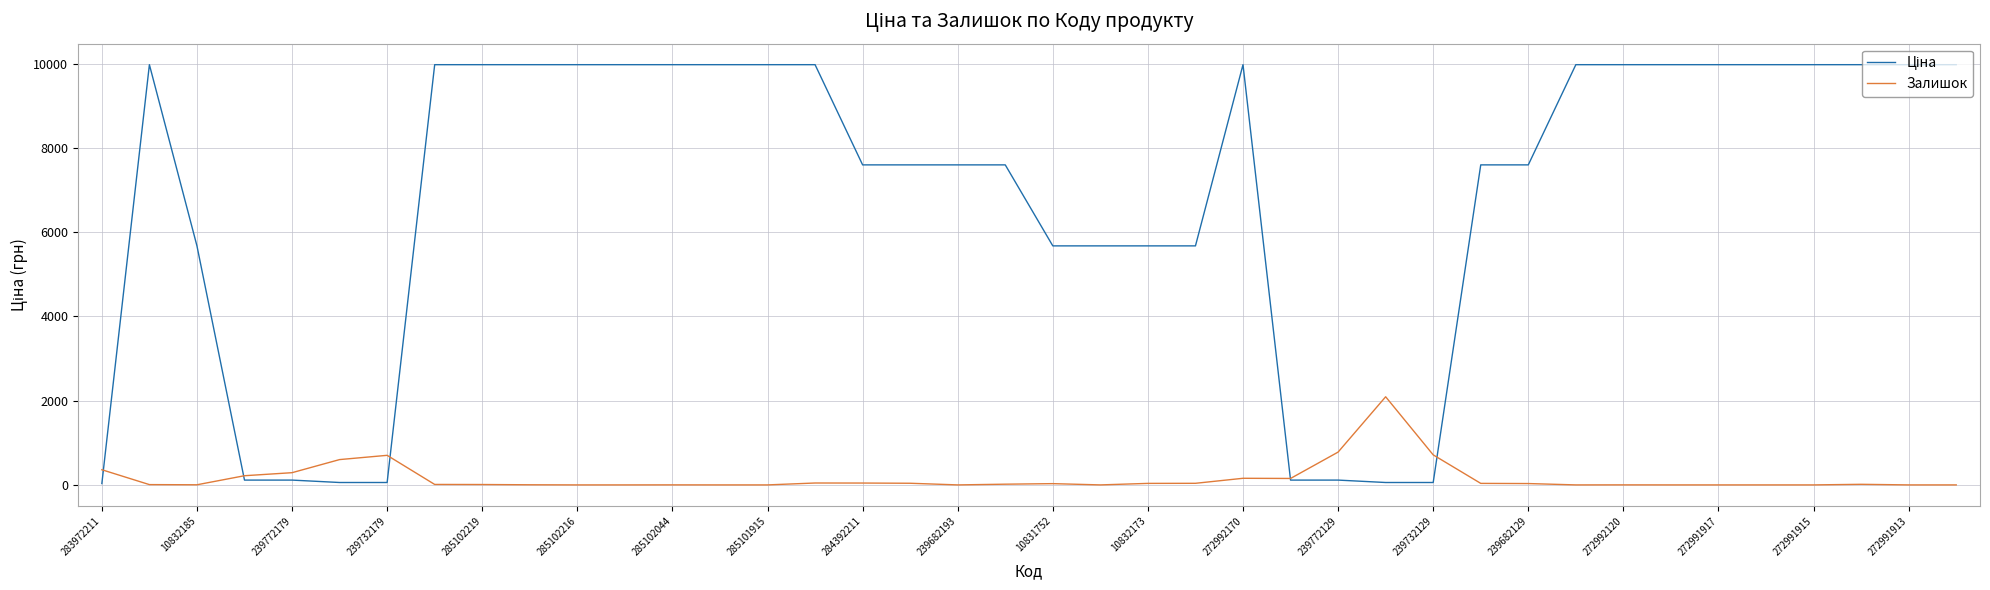

What is the highest value of the Залишок series?

2092.0